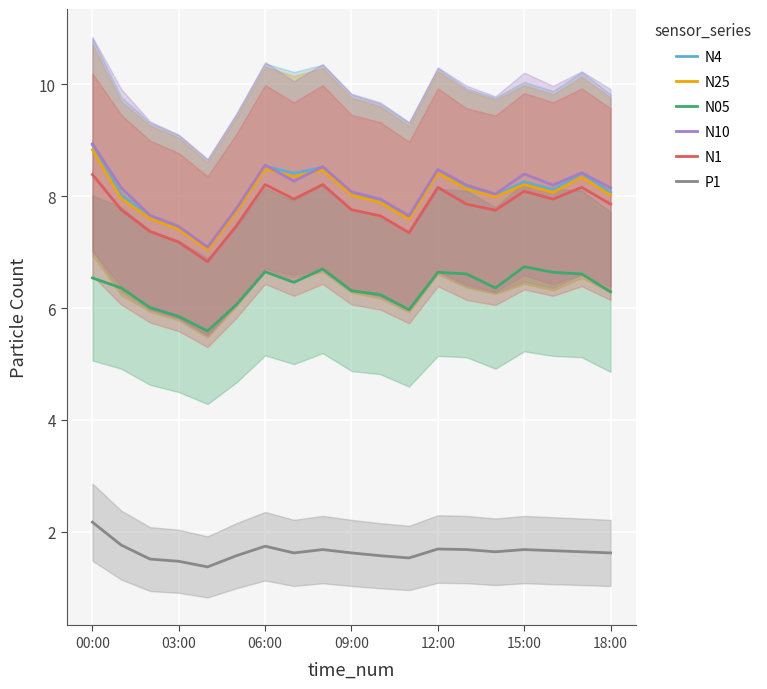

At how many categories does at least one series exceed 3?

19